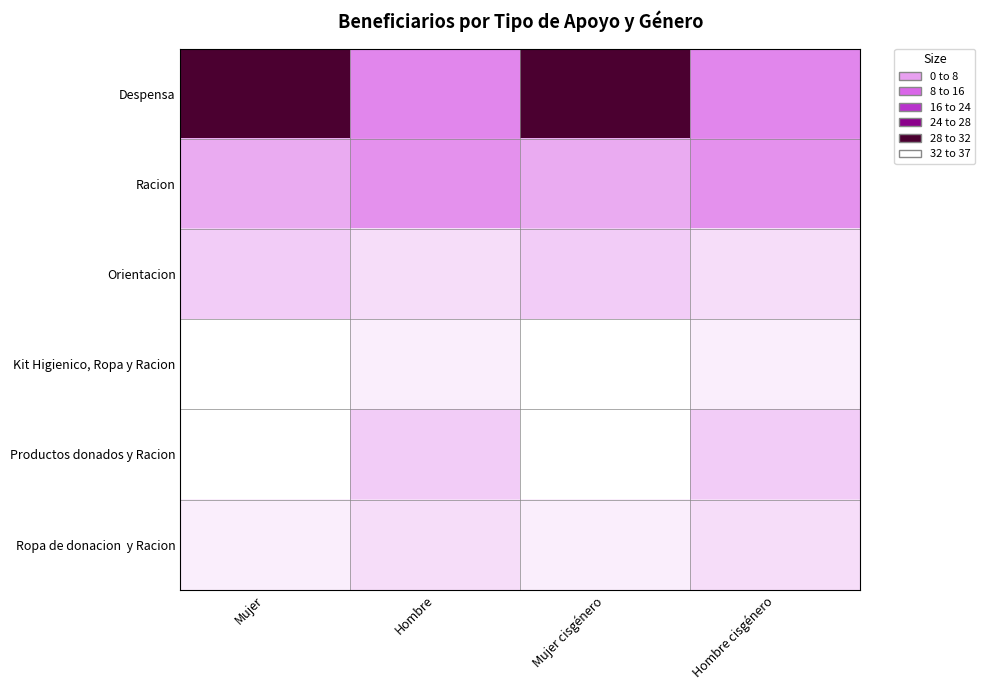

What is the highest value of the Despensa series?

28.0